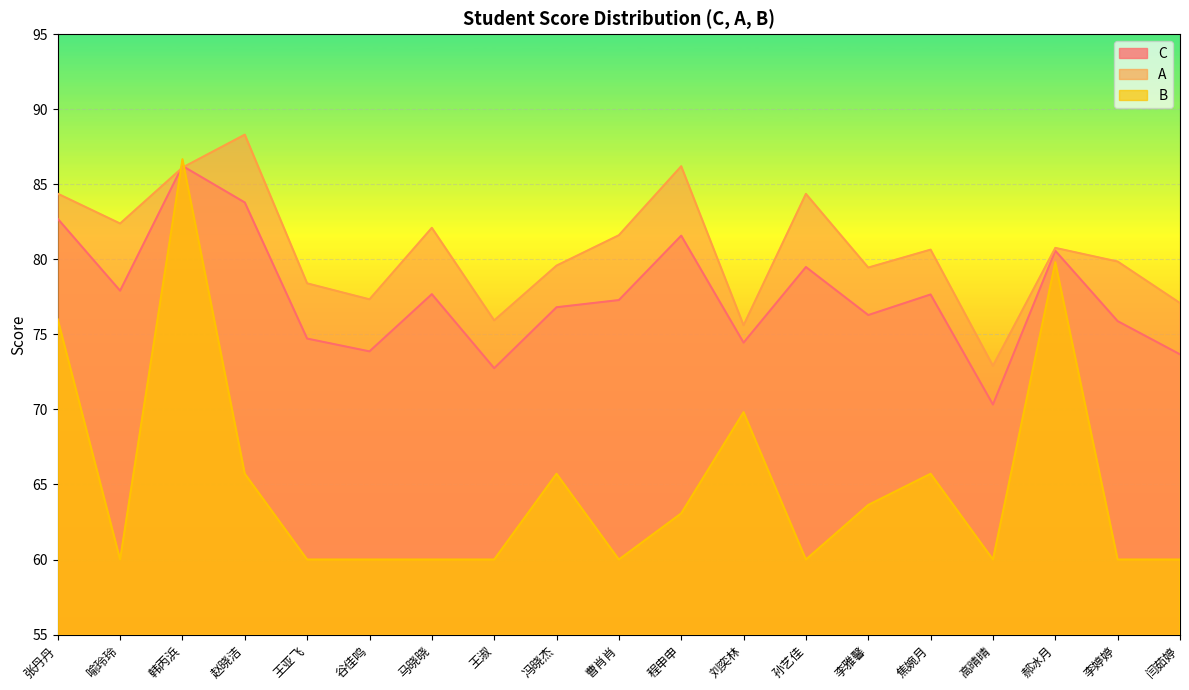

Which series ends up on top after the final intersection of B and A?

A